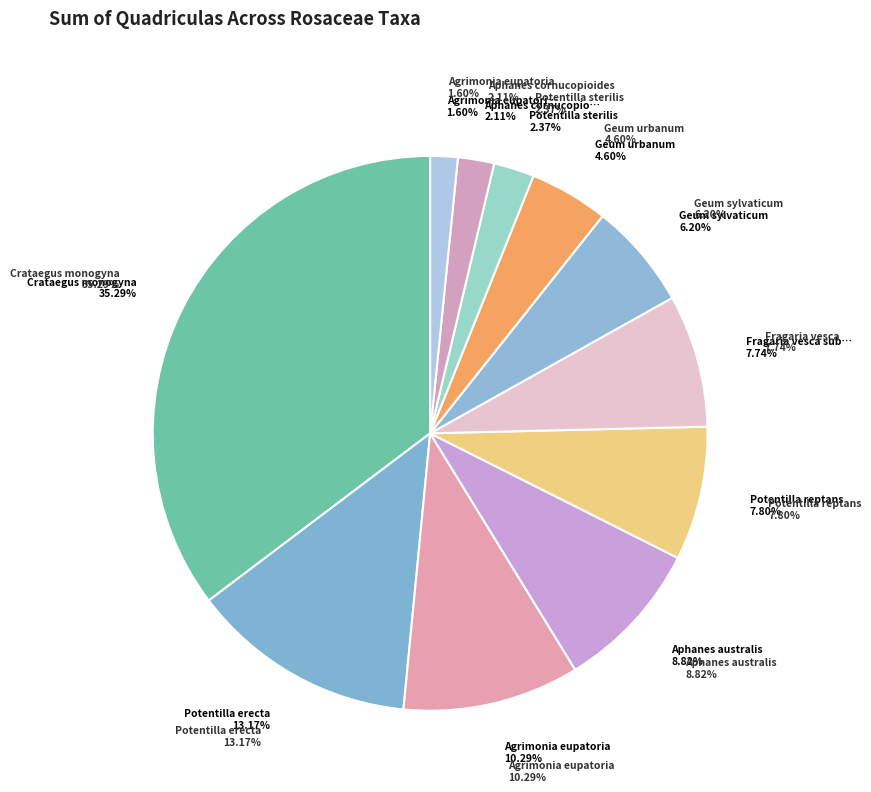

Rank the categories by value from lowest to highest.

Agrimonia eupatoria subsp. eupatoria, Aphanes cornucopioides, Potentilla sterilis, Geum urbanum, Geum sylvaticum, Fragaria vesca subsp. vesca, Potentilla reptans, Aphanes australis, Agrimonia eupatoria, Potentilla erecta, Crataegus monogyna